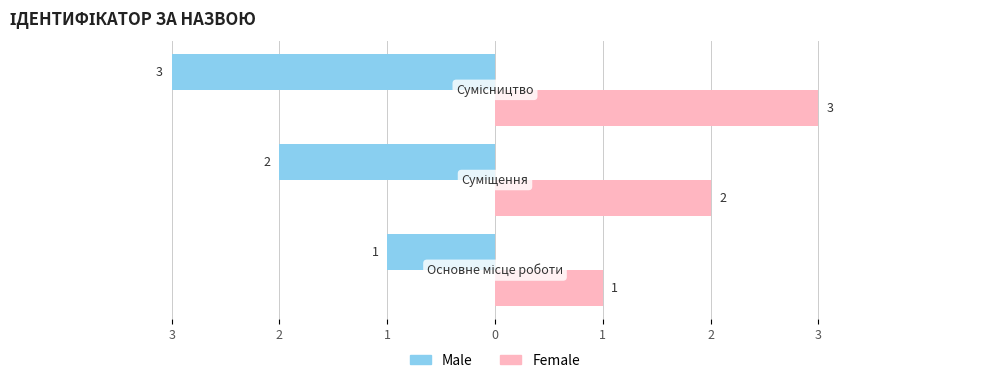

What are all the series names shown in the legend?

Male, Female